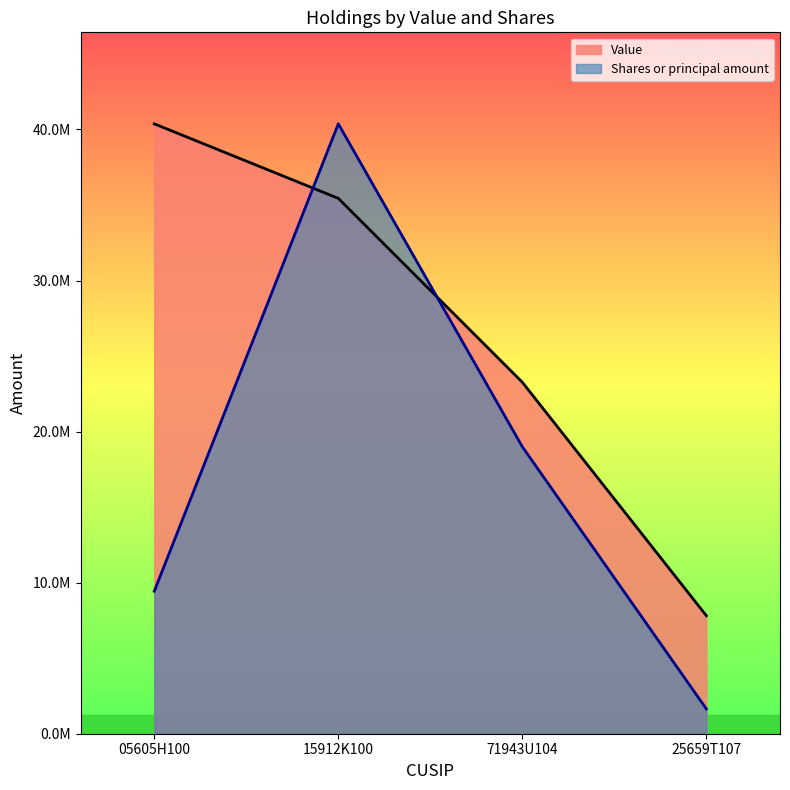

Between which two adjacent categories do Shares or principal amount and Value first intersect?

05605H100 and 15912K100